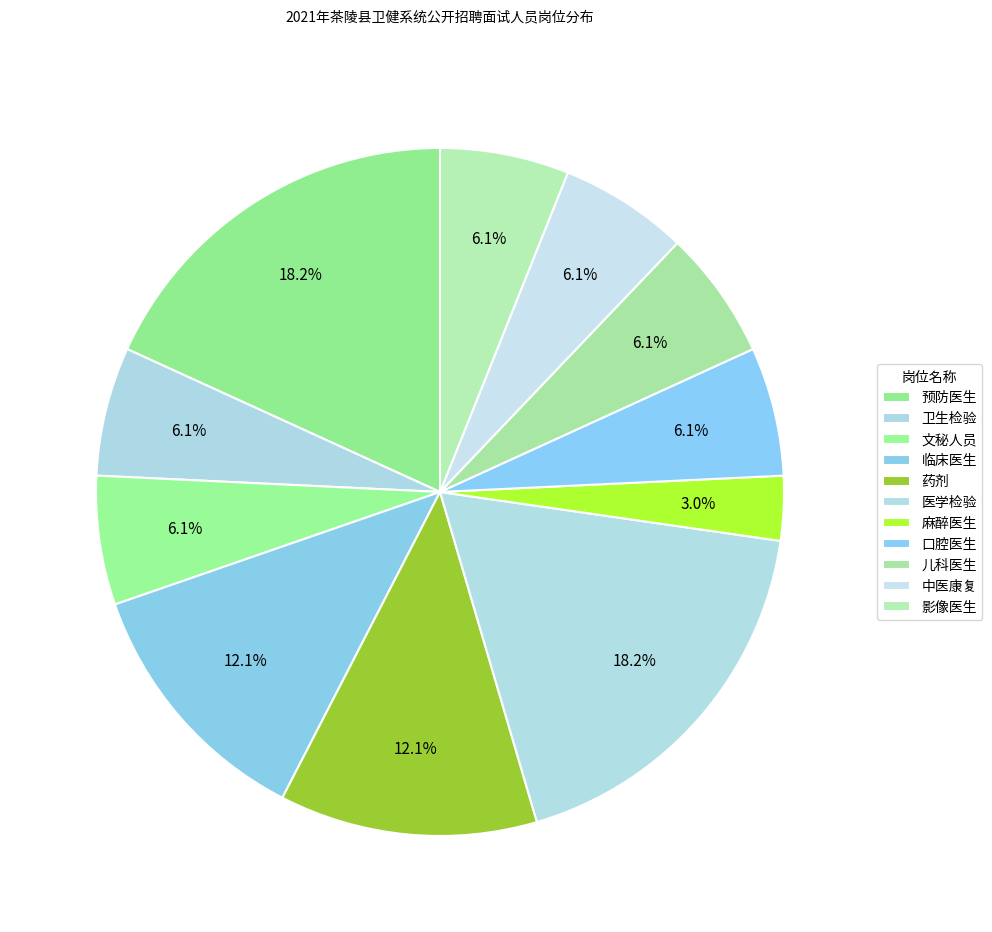

Approximately how many times larger is the value at 儿科医生 compared to 中医康复?

1.0